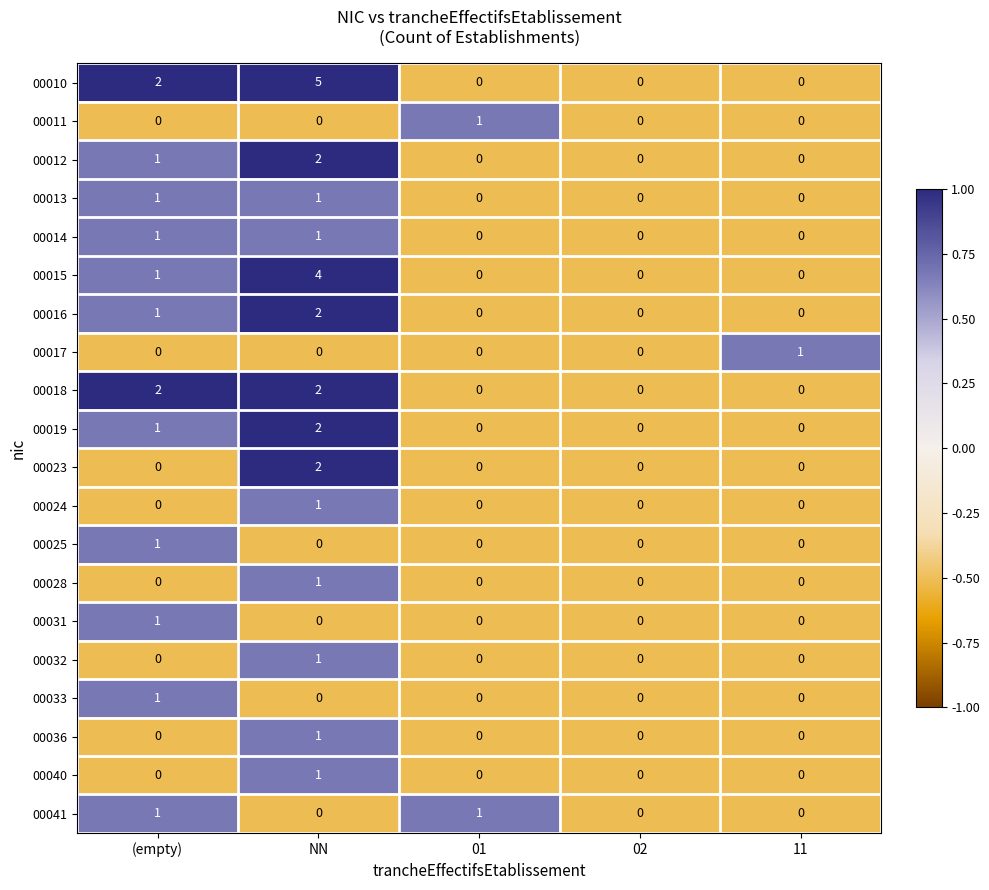

The value of 00011 at 01 is 2. True or false?

False